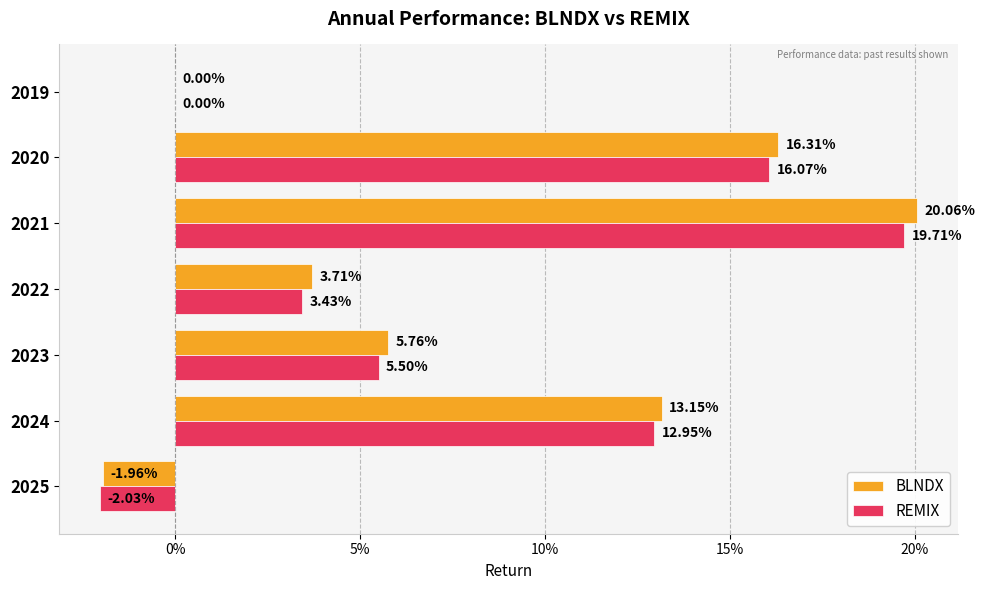

What are all the series names shown in the legend?

BLNDX, REMIX